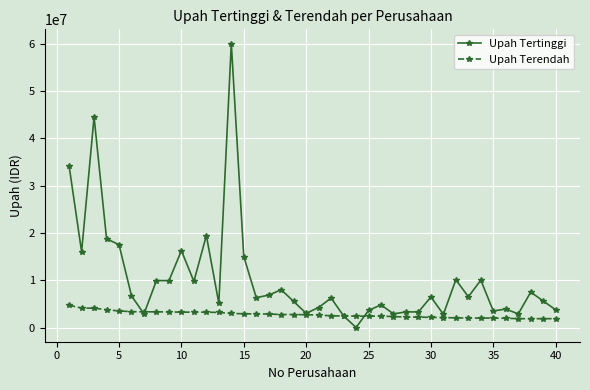

Which series has the widest spread of values?

Upah Tertinggi